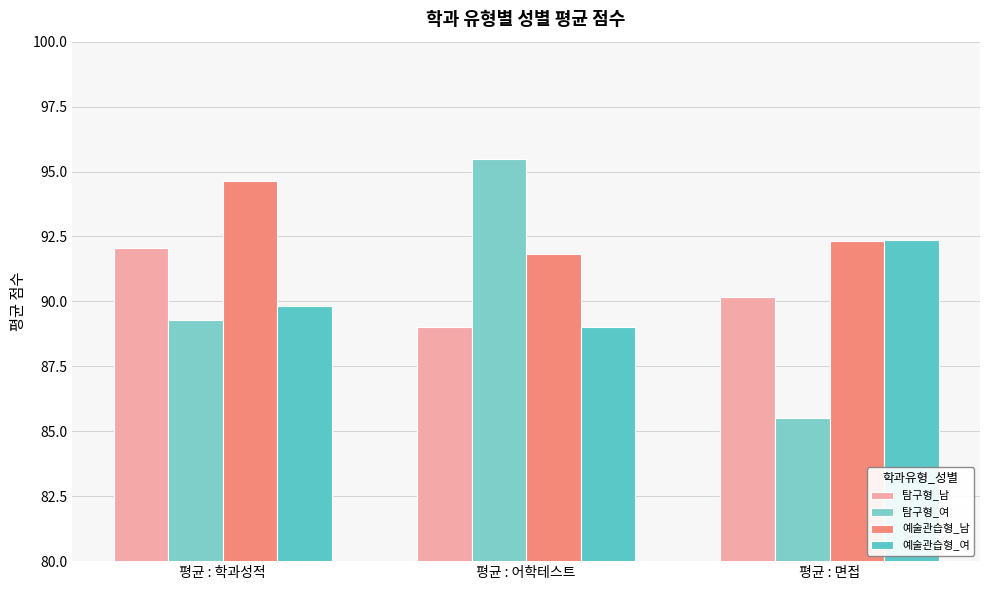

Rank the categories by 탐구형_여 value from highest to lowest.

평균 : 어학테스트, 평균 : 학과성적, 평균 : 면접